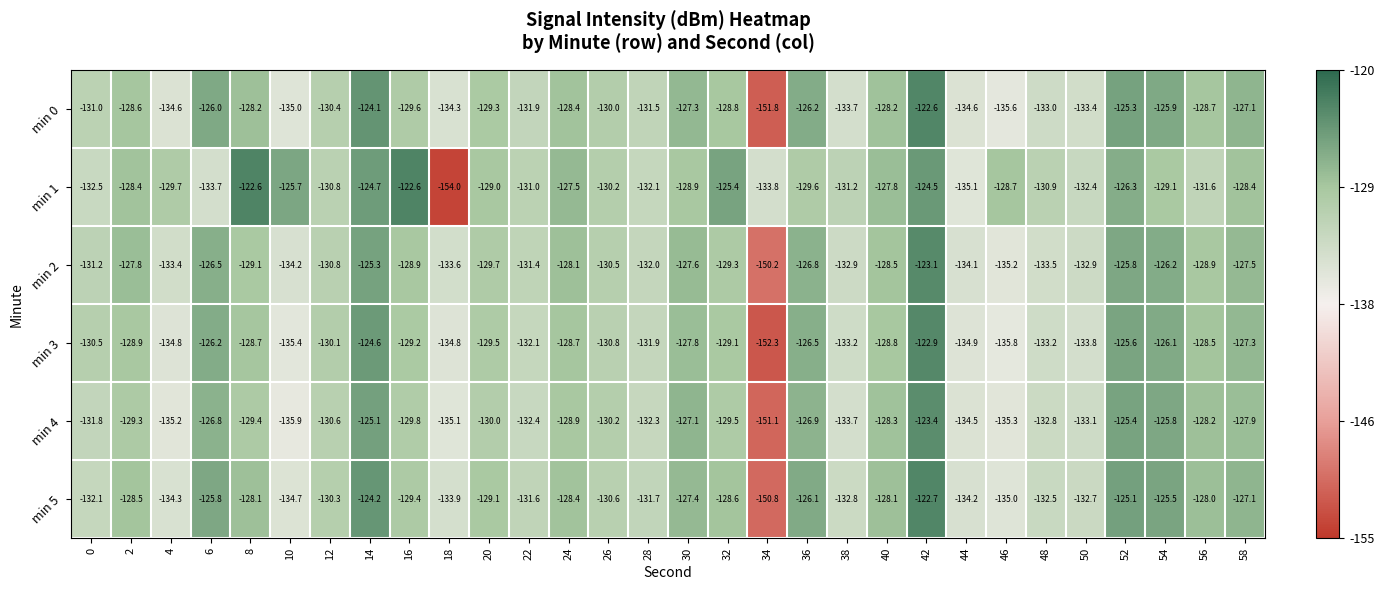

Which label corresponds to the smallest value in the chart?

18